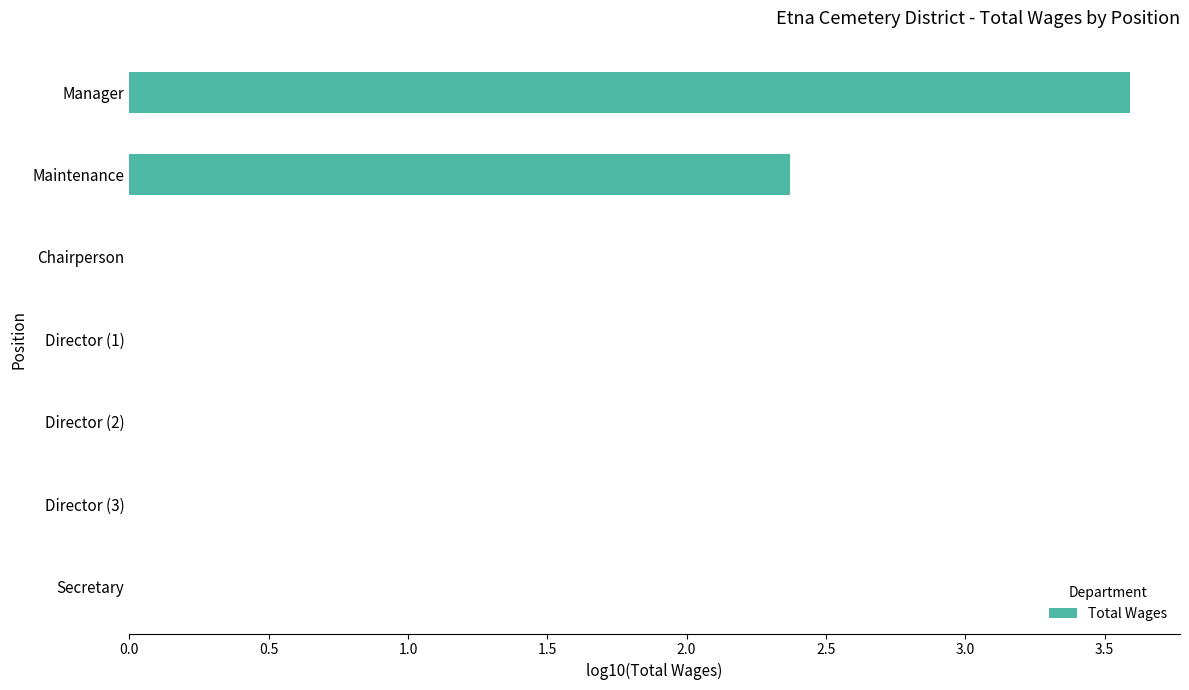

What is the change in value from Maintenance to Secretary?

-2.4